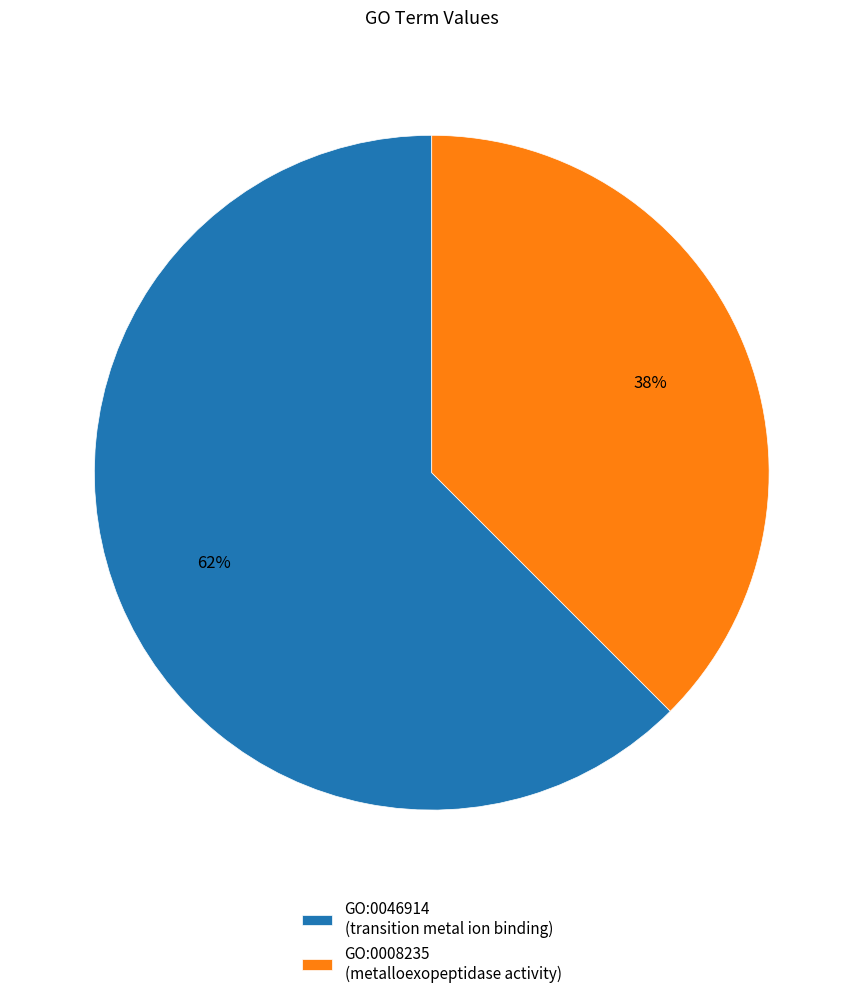

Which category has the biggest portion of the pie?

GO:0046914